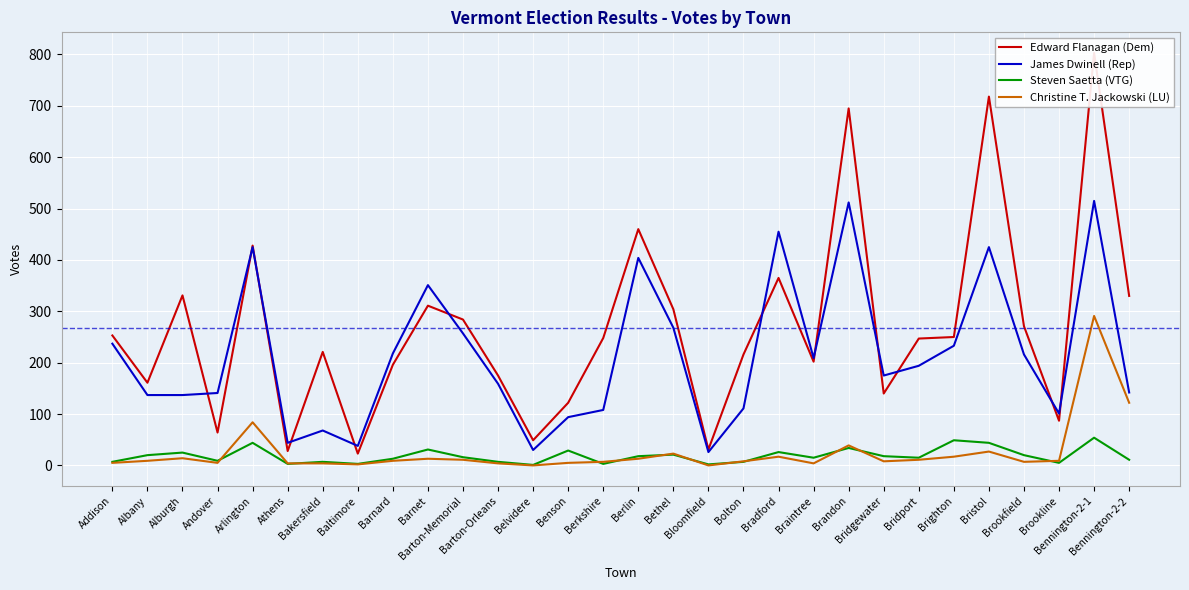

Between Bradford and Bridgewater, which series saw the biggest shift?

James Dwinell (Rep)